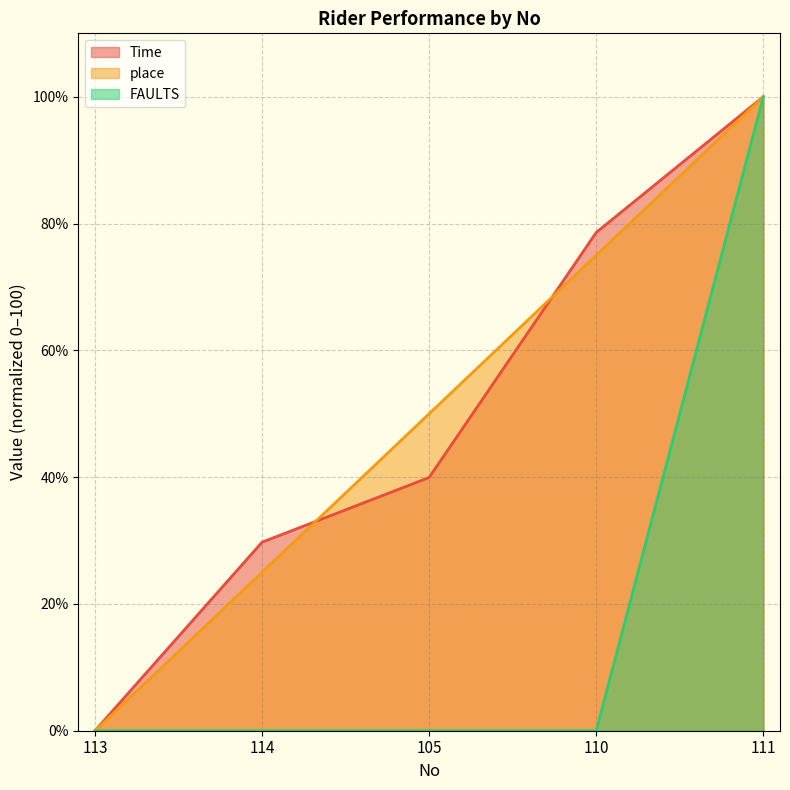

At how many categories does at least one series exceed 94?

1